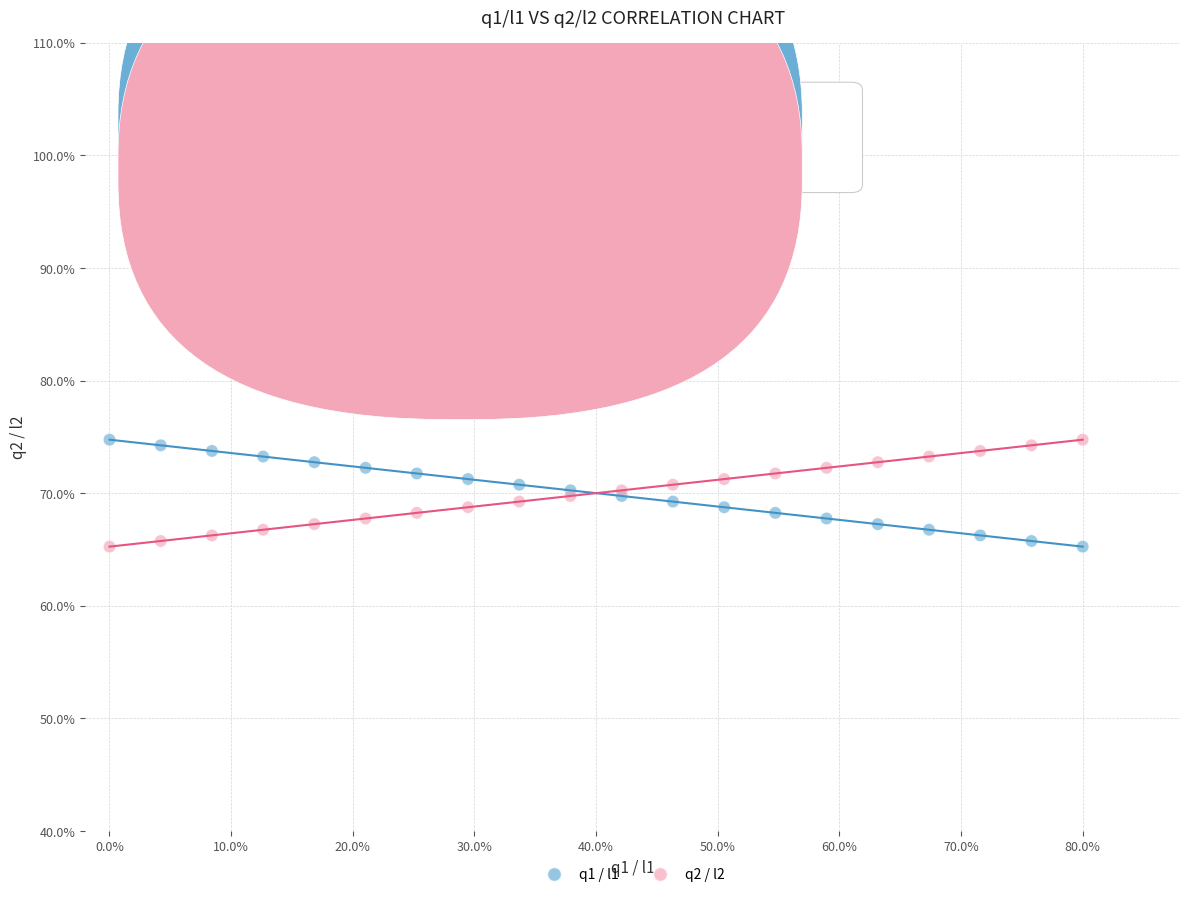

What are all the series names shown in the legend?

q1 / l1, q2 / l2